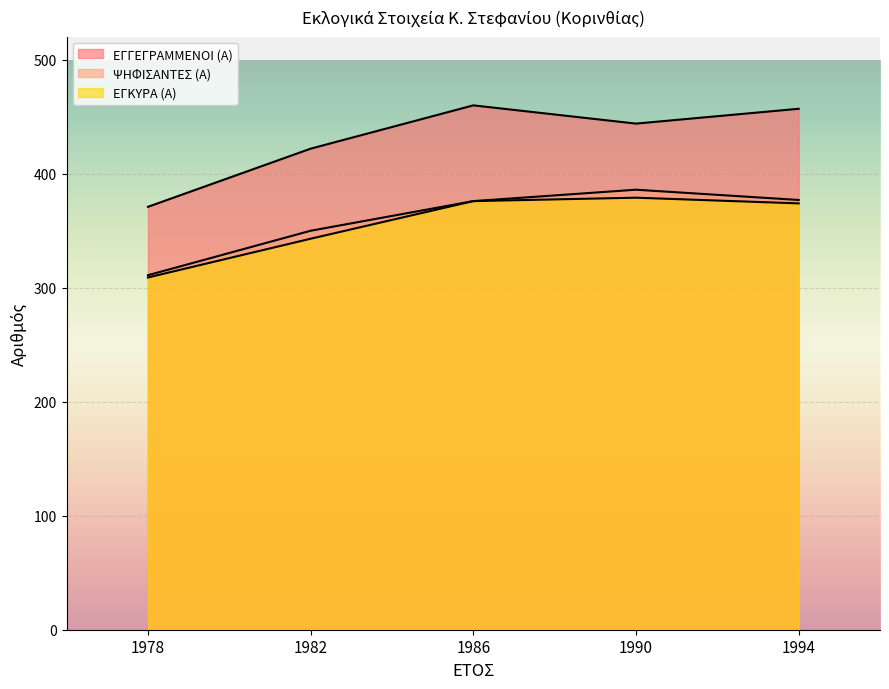

Which category has the lowest value in the ΕΓΚΥΡΑ (Α) series?

1978